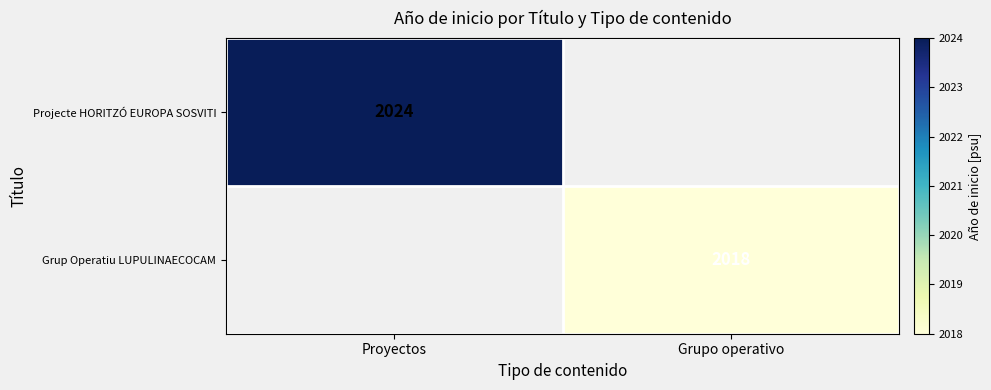

What is the minimum value shown in the chart?

2018.0